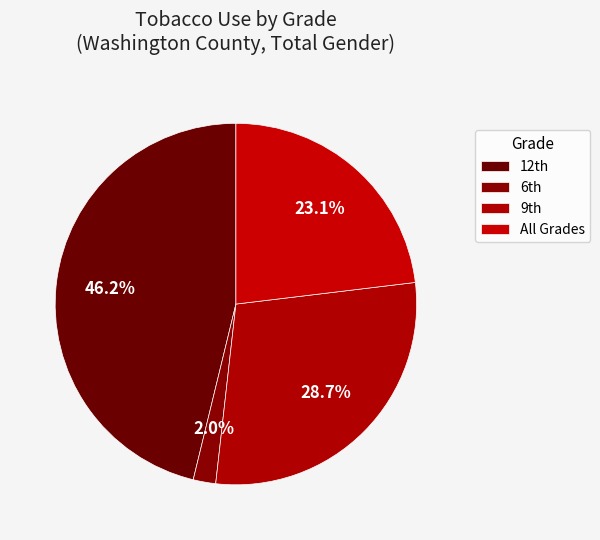

Which category has the smallest portion of the pie?

6th